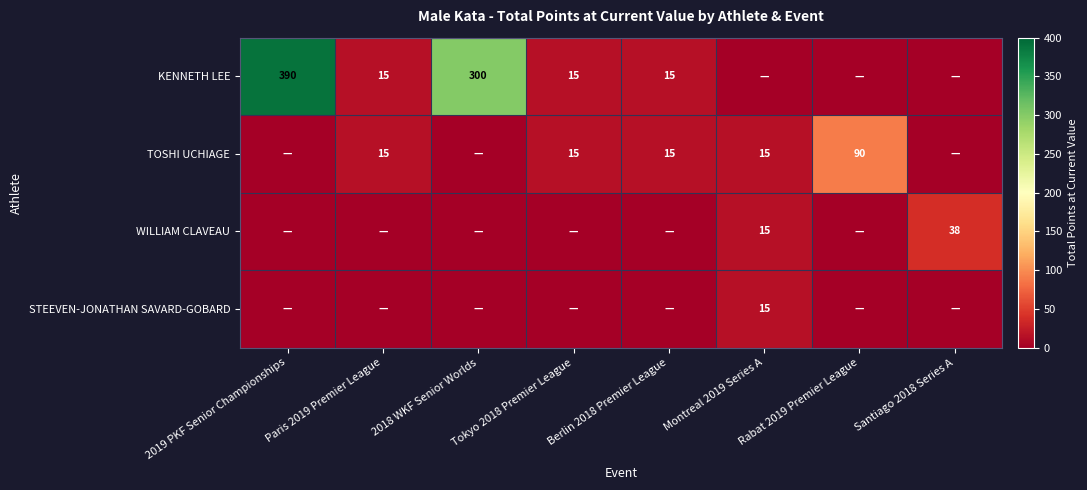

The TOSHI UCHIAGE series shows 90 at Rabat 2019 Premier League. True or false?

True